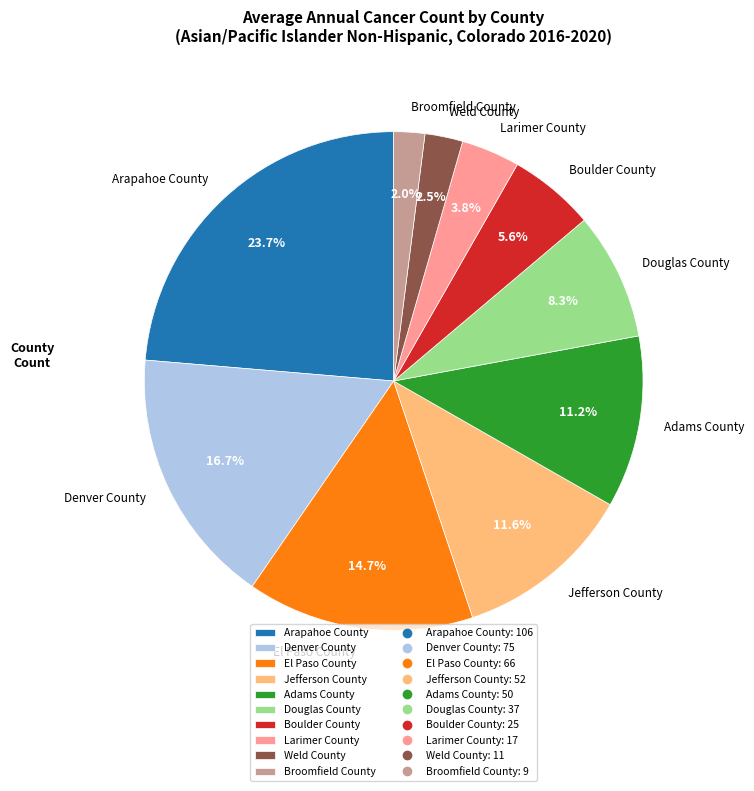

What is the largest slice in the pie chart?

Arapahoe County